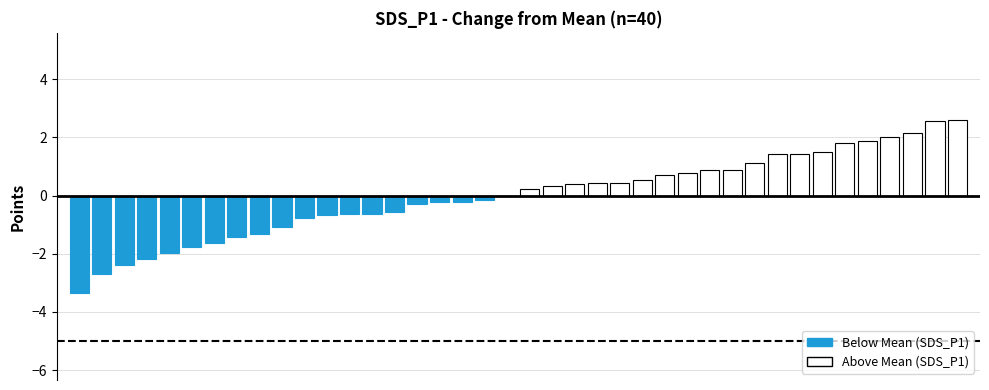

What is the greatest value displayed?

2.6